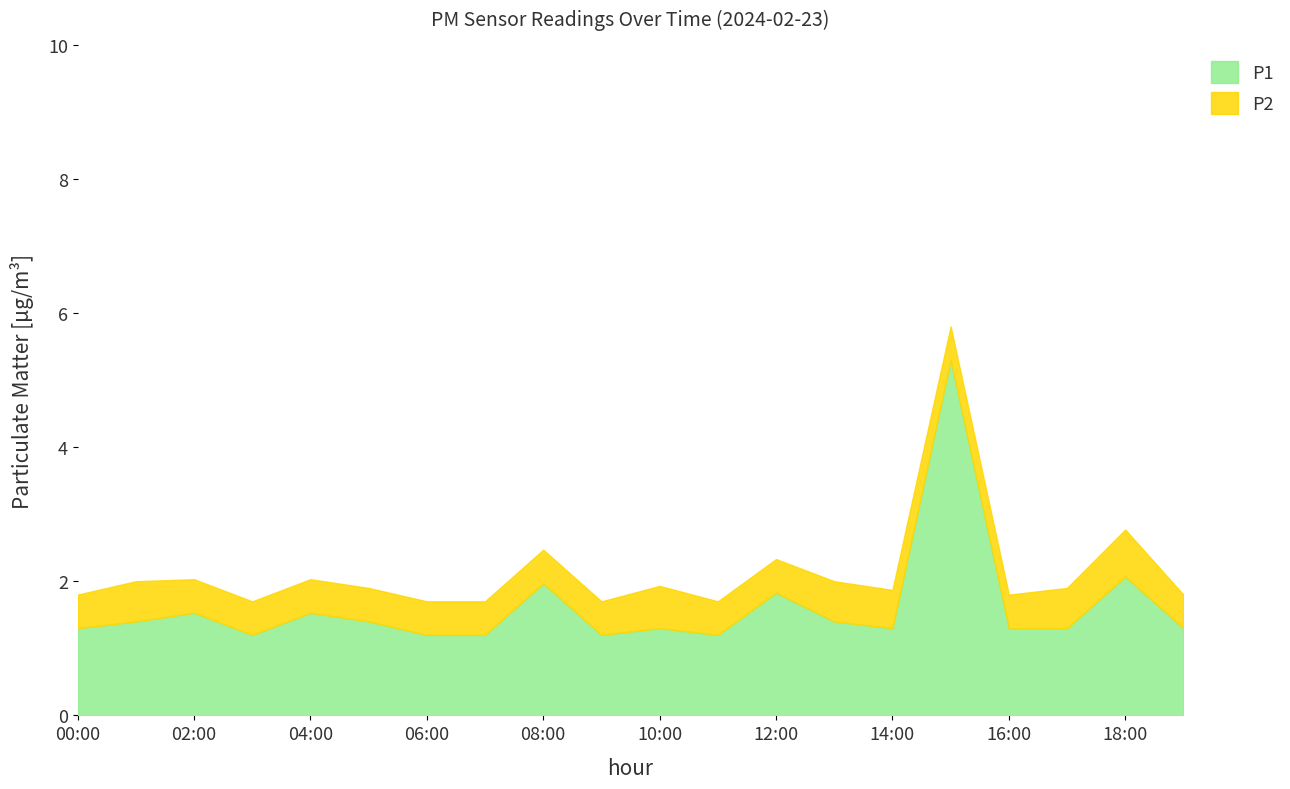

What is the value of the P2 point at the 12th from the left?

0.5